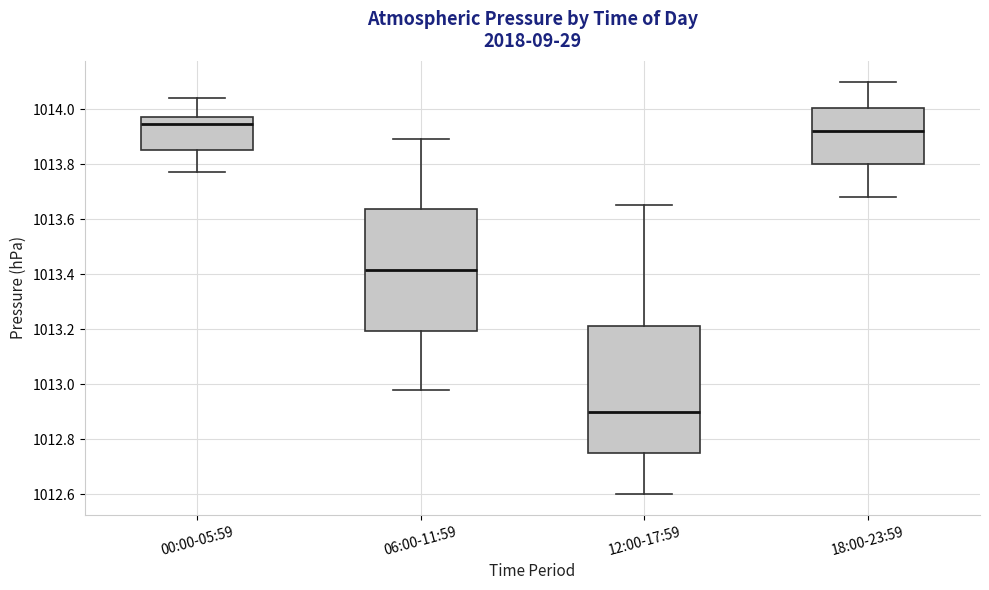

Reading left to right, read every box against the y-axis: the position of its median line, the range the box covers, and the ends of its whiskers. The values are not printed on the chart, so give them approximately, as read against the axis.

00:00-05:59: median 1013.94, box 1013.86 to 1013.98, whiskers 1013.78 to 1014.04
06:00-11:59: median 1013.42, box 1013.20 to 1013.64, whiskers 1012.98 to 1013.90
12:00-17:59: median 1012.90, box 1012.76 to 1013.22, whiskers 1012.60 to 1013.66
18:00-23:59: median 1013.92, box 1013.80 to 1014.00, whiskers 1013.68 to 1014.10